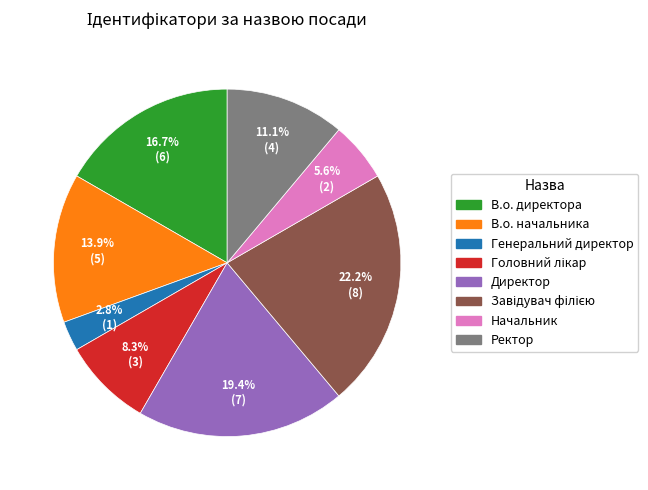

What is the smallest slice in the pie chart?

Генеральний директор